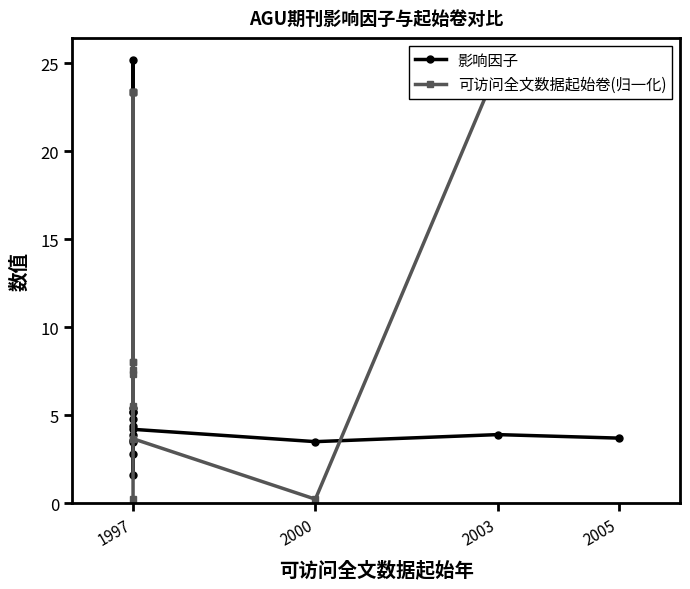

What is the sum of all 可访问全文数据起始卷(归一化) values?

207.3